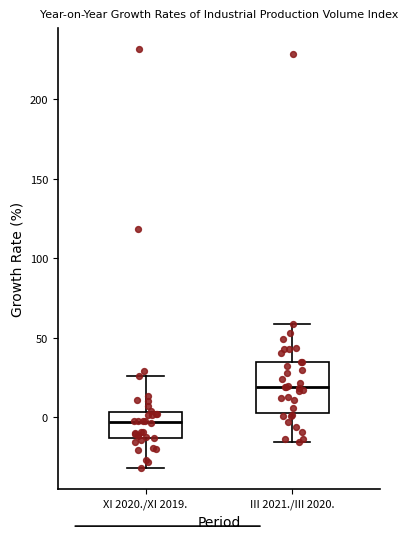

Where is the upper edge of the box for XI 2020./XI 2019. on the y-axis? The values are not printed on the chart, so give them approximately, as read against the axis.

5